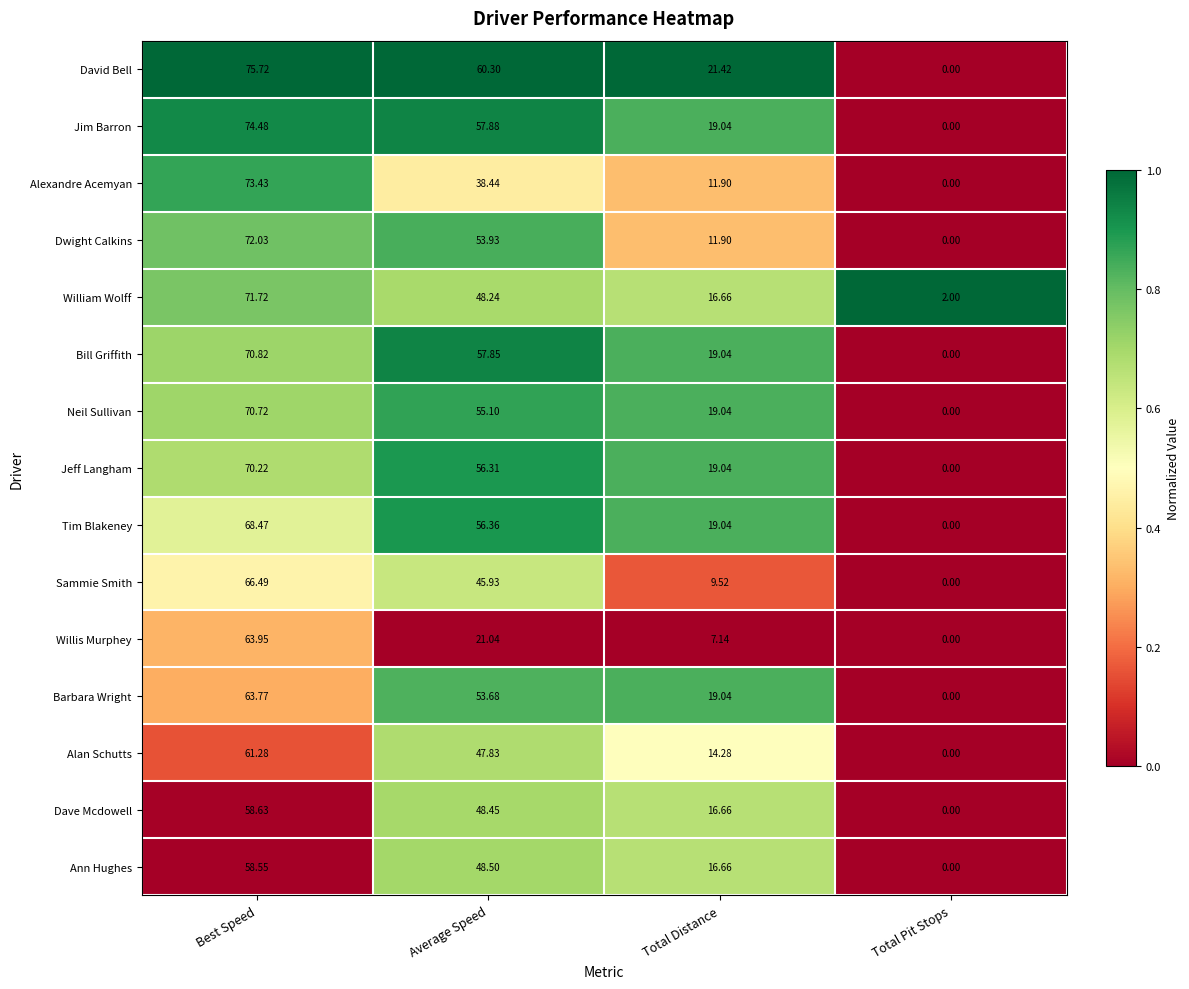

At which label is Neil Sullivan closest to 35?

Total Distance